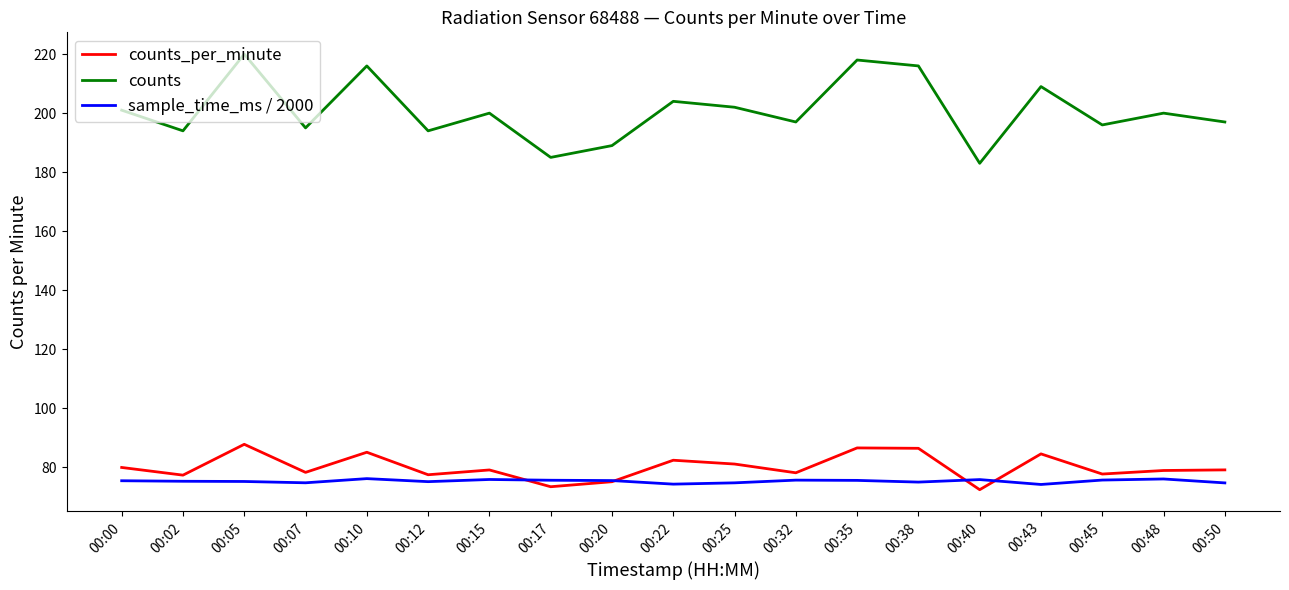

True or false: counts_per_minute and counts cross at least once.

False